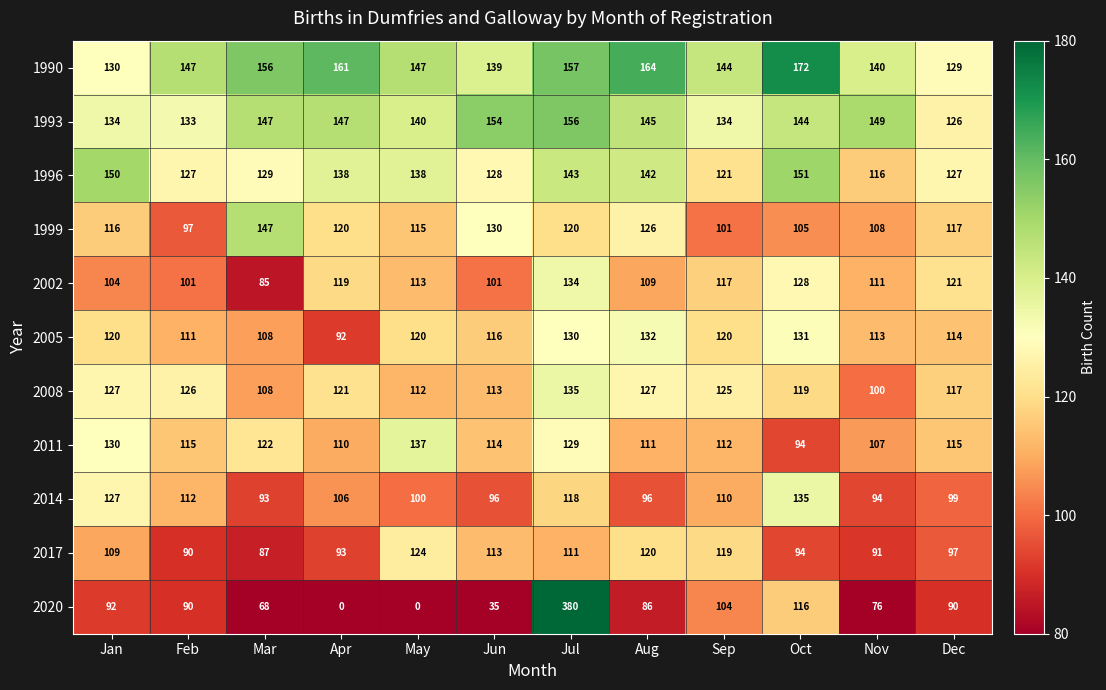

Where is 2020 nearest to the value 190?

Oct